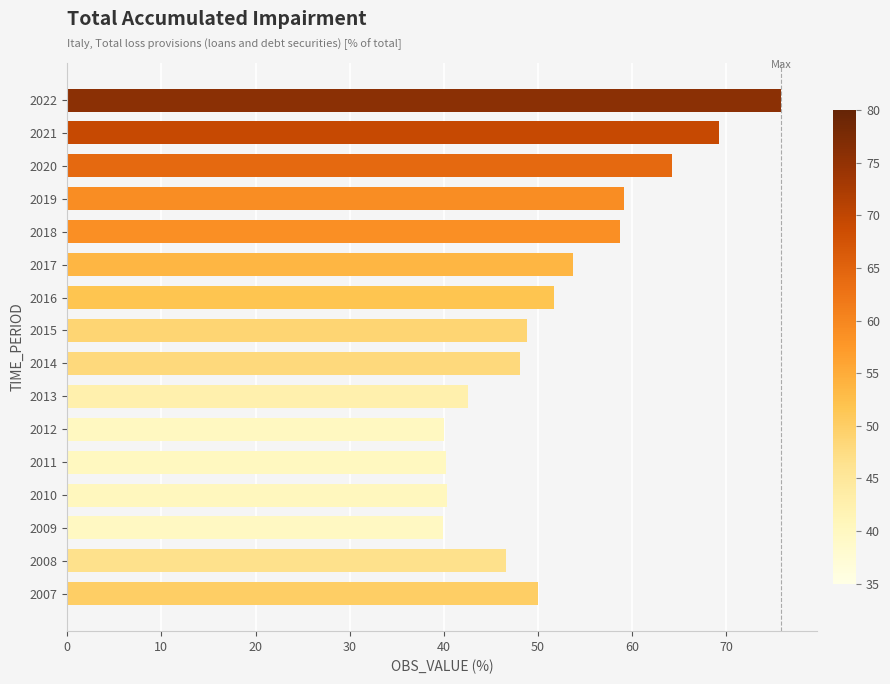

What is the average value?

51.8